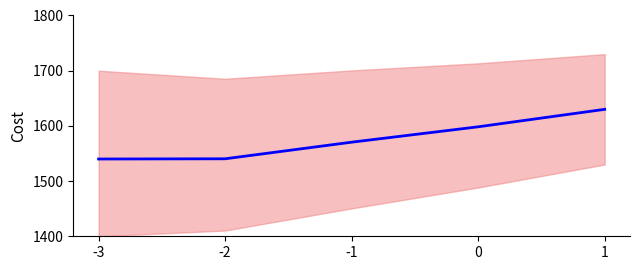

Is it true that the value at -1 is 984.9?

False